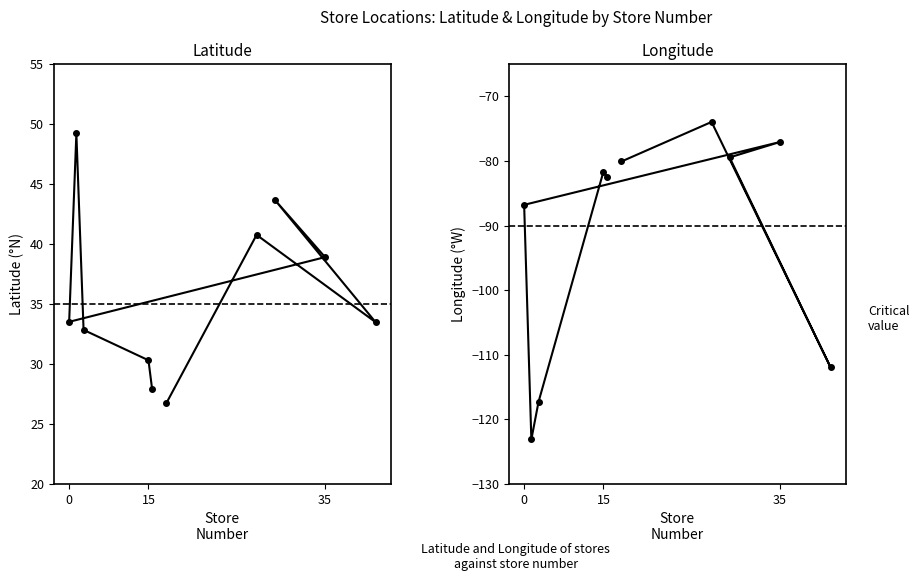

Rank the series by their maximum value, from highest to lowest.

latitude, longitude